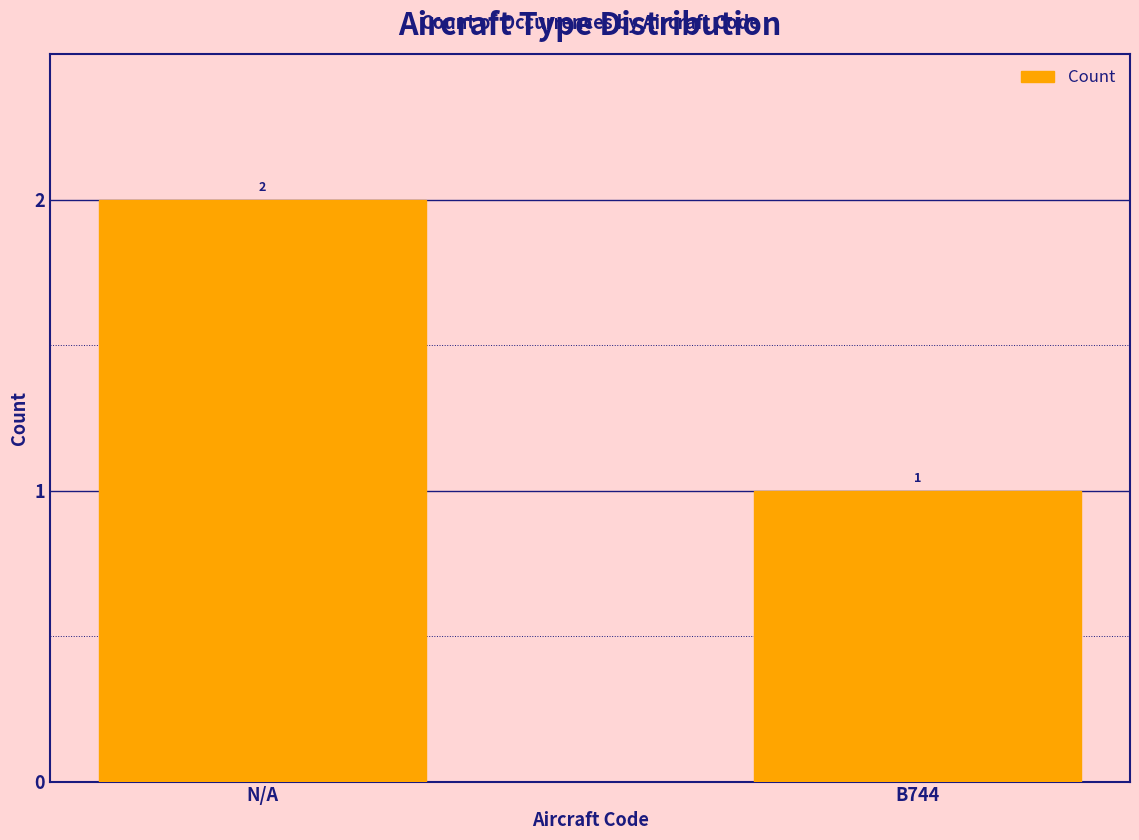

Approximately how many times larger is the value at B744 compared to N/A?

0.5